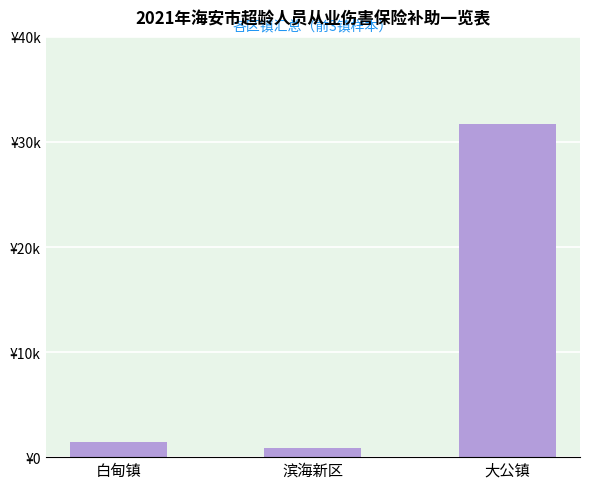

What is the sum of all values?

33943